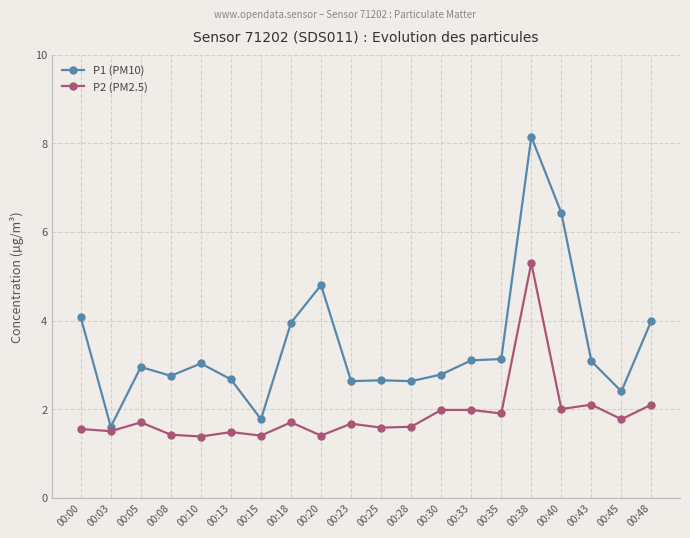

Which series has the largest total across all categories?

P1 (PM10)